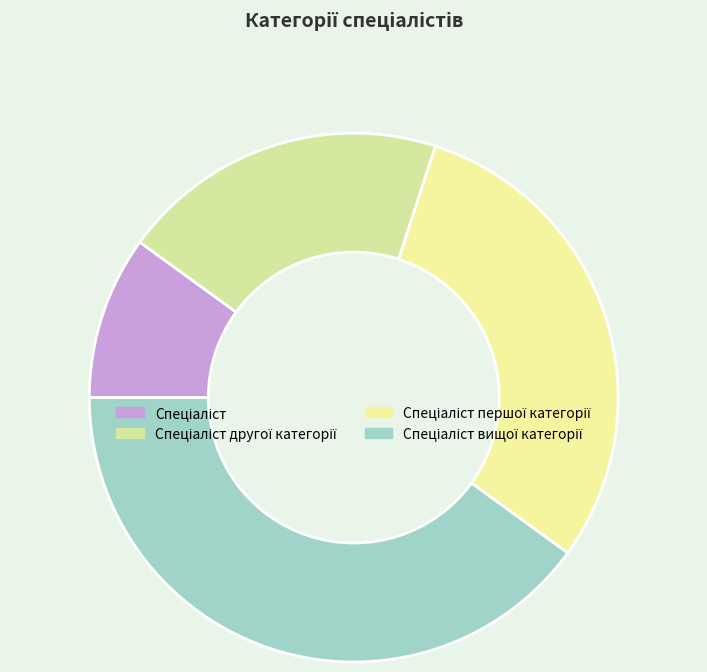

Approximately how many times larger is the value at Спеціаліст другої категорії compared to Спеціаліст?

2.0